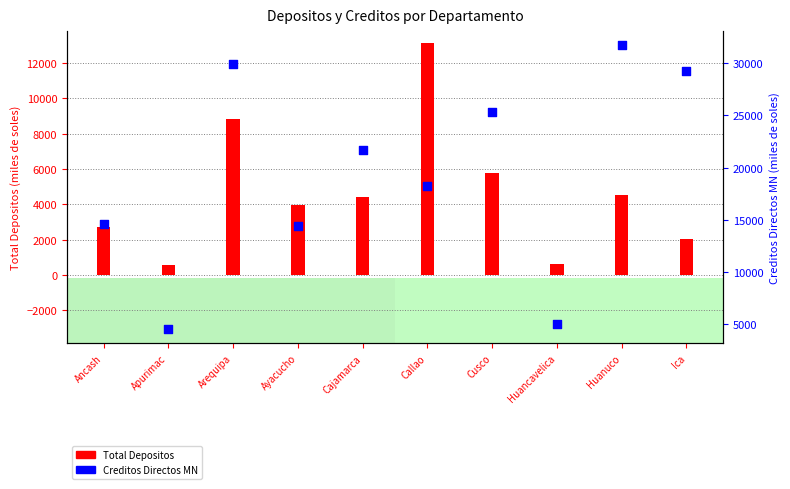

Which series reaches the maximum Y coordinate?

Creditos Directos MN